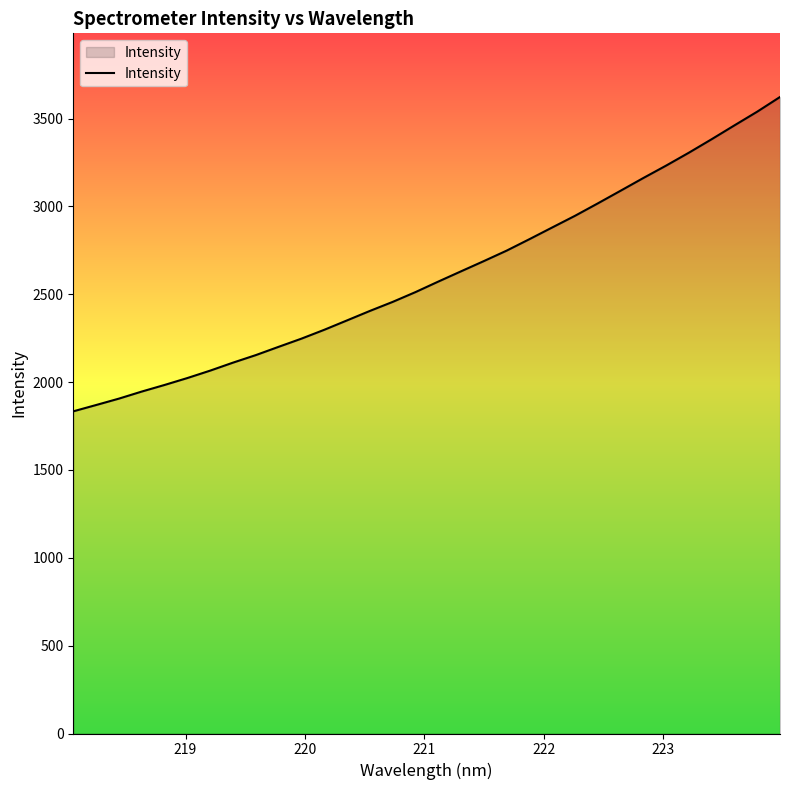

Does the chart display data point markers on the line(s)?

No